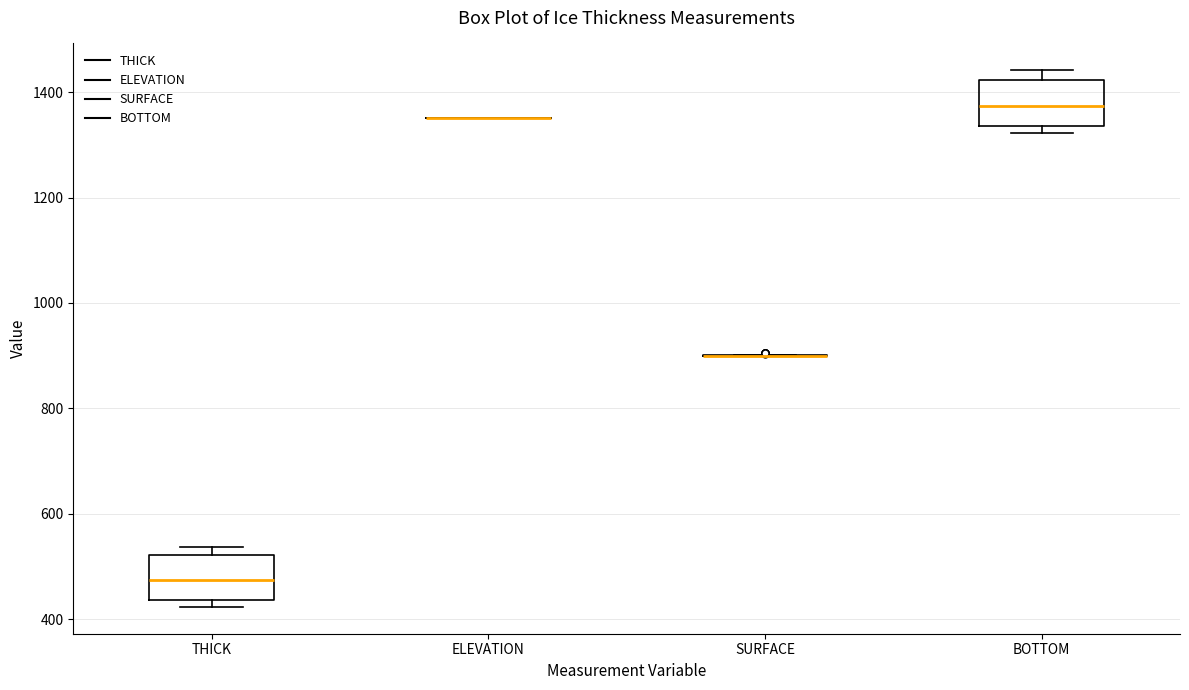

Reading left to right, transcribe this box plot: for each box, give where its median line is, the range the box spans, and where its two whiskers end, as read against the y-axis. The values are not printed on the chart, so give them approximately, as read against the axis.

THICK: median 480, box 440 to 520, whiskers 420 to 540
ELEVATION: box collapsed to a line at 1360, whiskers 1360 to 1360
SURFACE: box collapsed to a line at 900, whiskers 900 to 900
BOTTOM: median 1380, box 1340 to 1420, whiskers 1320 to 1440